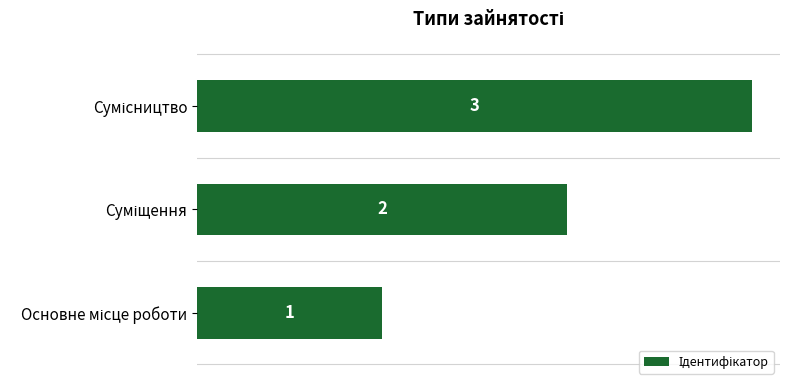

How many values are between 1 and 3?

3